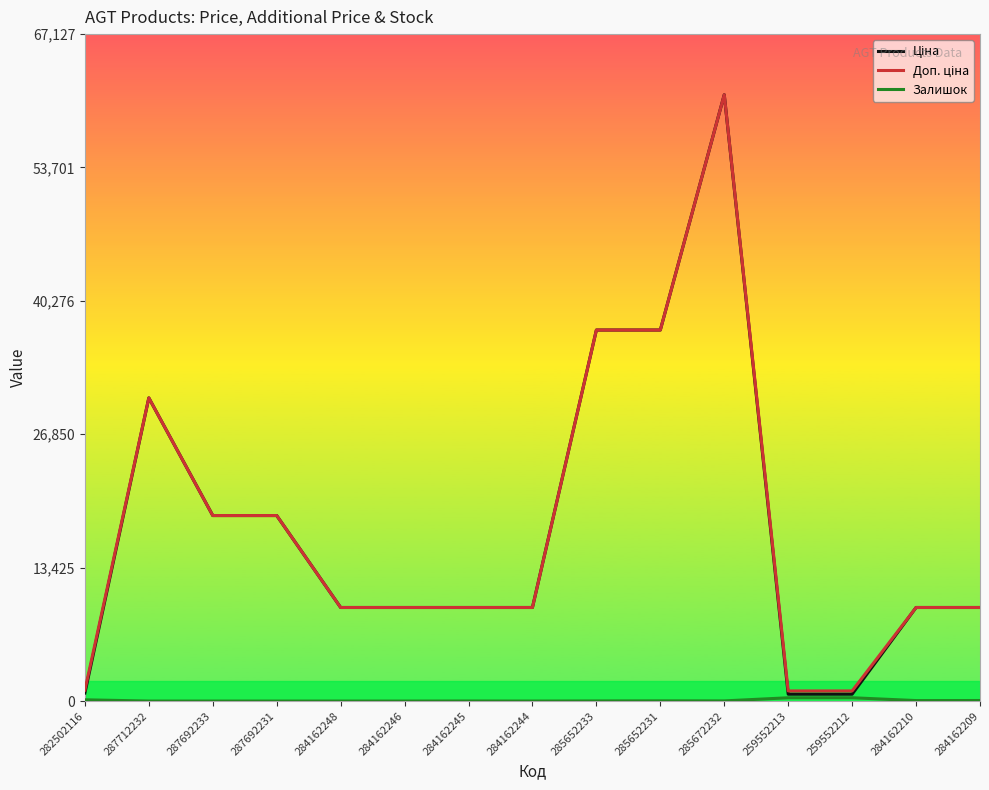

What is the total value across all series at 287692231?

37343.0